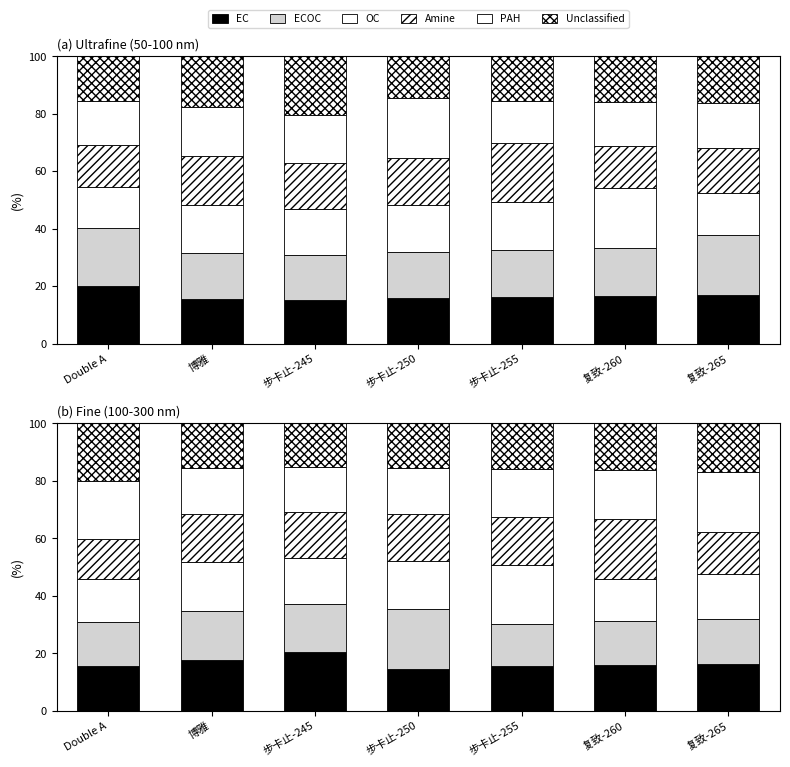

At how many categories does at least one series exceed 15?

7